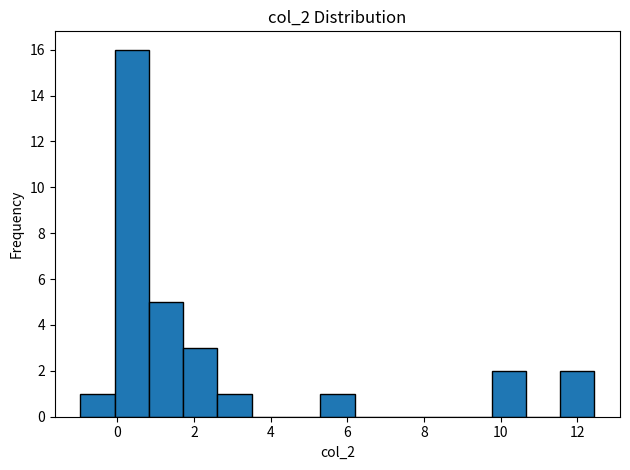

Reading left to right, list every bar in this chart as the range it spans on the x-axis followed by its height. Neither the bar edges nor the heights are printed on the chart, so give them approximately, as read against the axes.

-1.0 to 0.0: 1
0.0 to 0.8: 16
0.8 to 1.8: 5
1.8 to 2.6: 3
2.6 to 3.6: 1
3.6 to 4.4: 0
4.4 to 5.2: 0
5.2 to 6.2: 1
6.2 to 7.0: 0
7.0 to 8.0: 0
8.0 to 8.8: 0
8.8 to 9.8: 0
9.8 to 10.6: 2
10.6 to 11.6: 0
11.6 to 12.4: 2